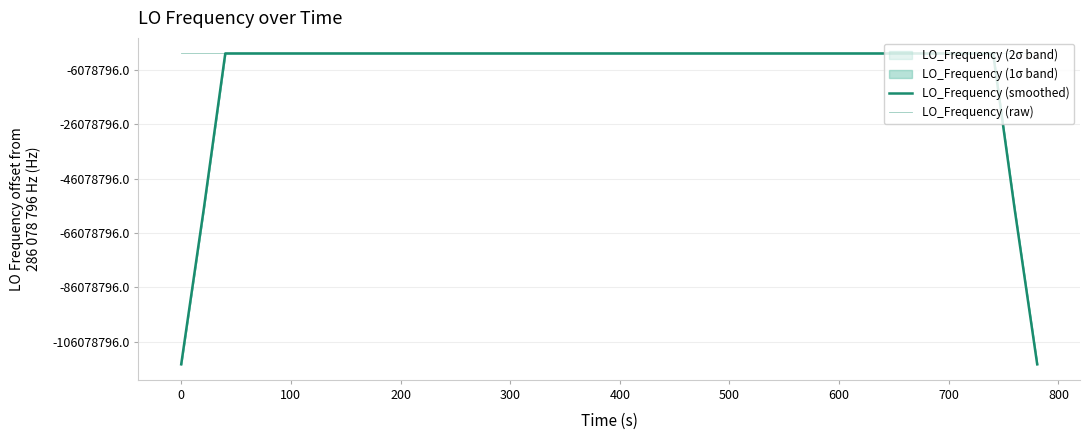

True or false: LO_Frequency (smoothed) has more than 0 points higher than both neighbors.

True